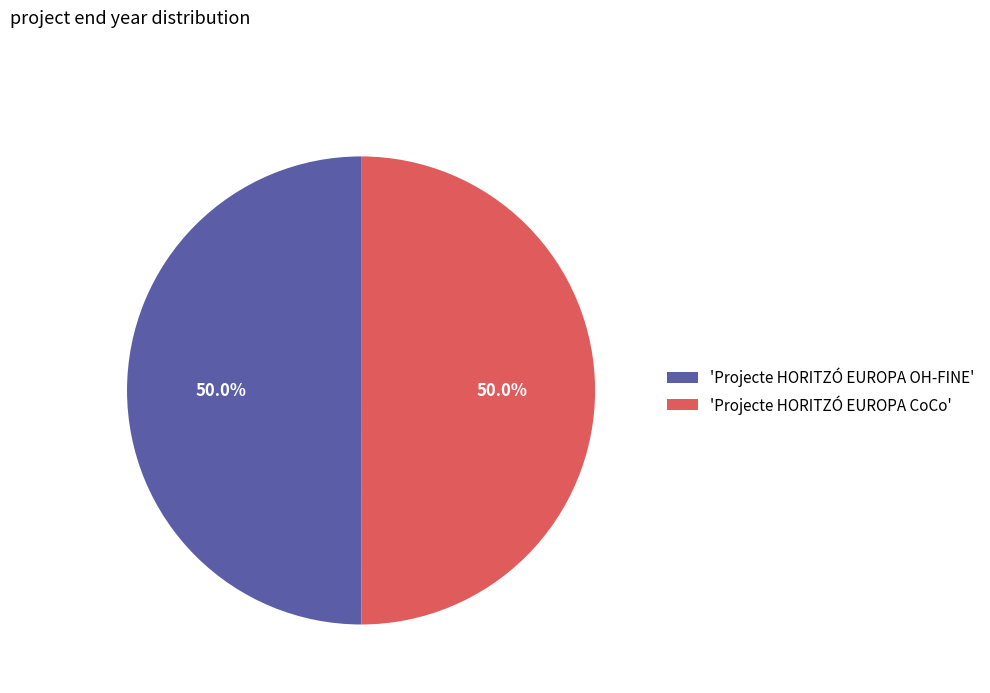

What percentage do 'Projecte HORITZÓ EUROPA OH-FINE' and 'Projecte HORITZÓ EUROPA CoCo' together represent?

100.0%